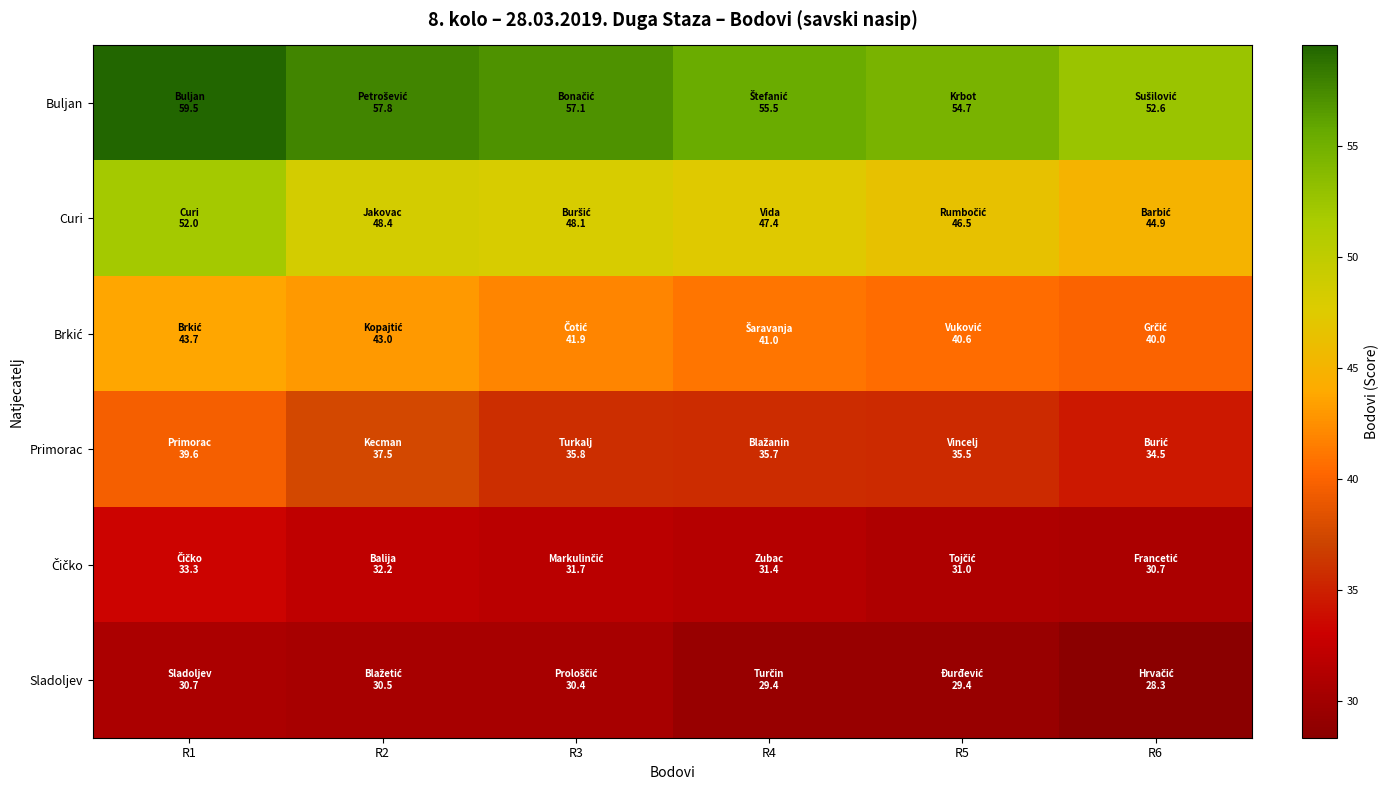

Which series changed the most between R3 and R4?

Buljan